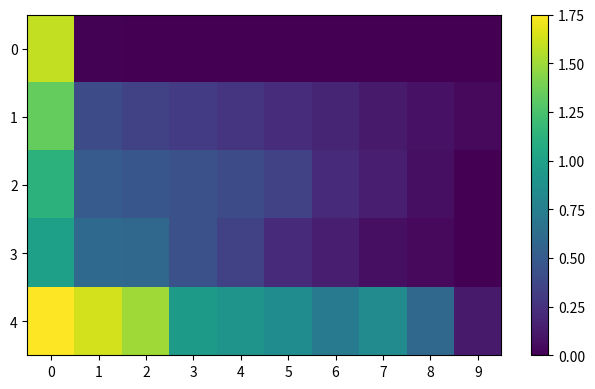

Between 1 and 6, which is larger?

1